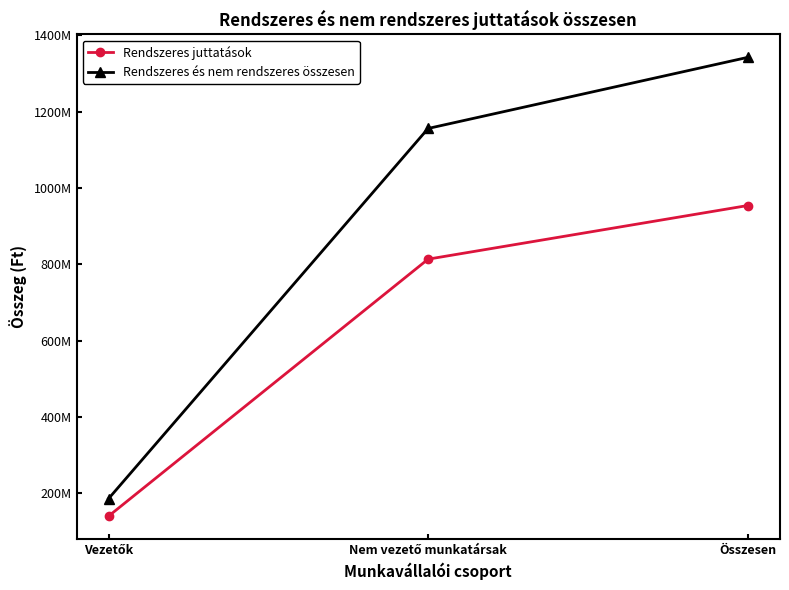

The Rendszeres és nem rendszeres összesen series shows 1342003358 at Összesen. True or false?

True